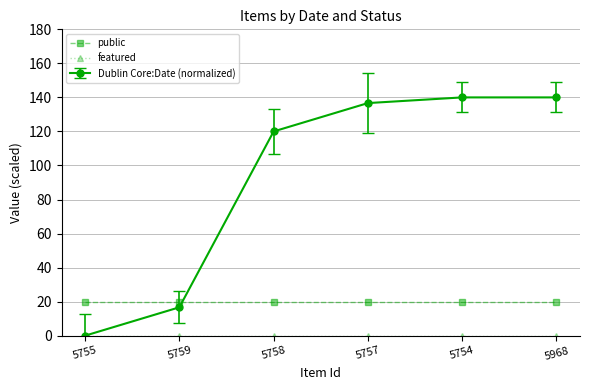

What is the minimum value for public?

20.0